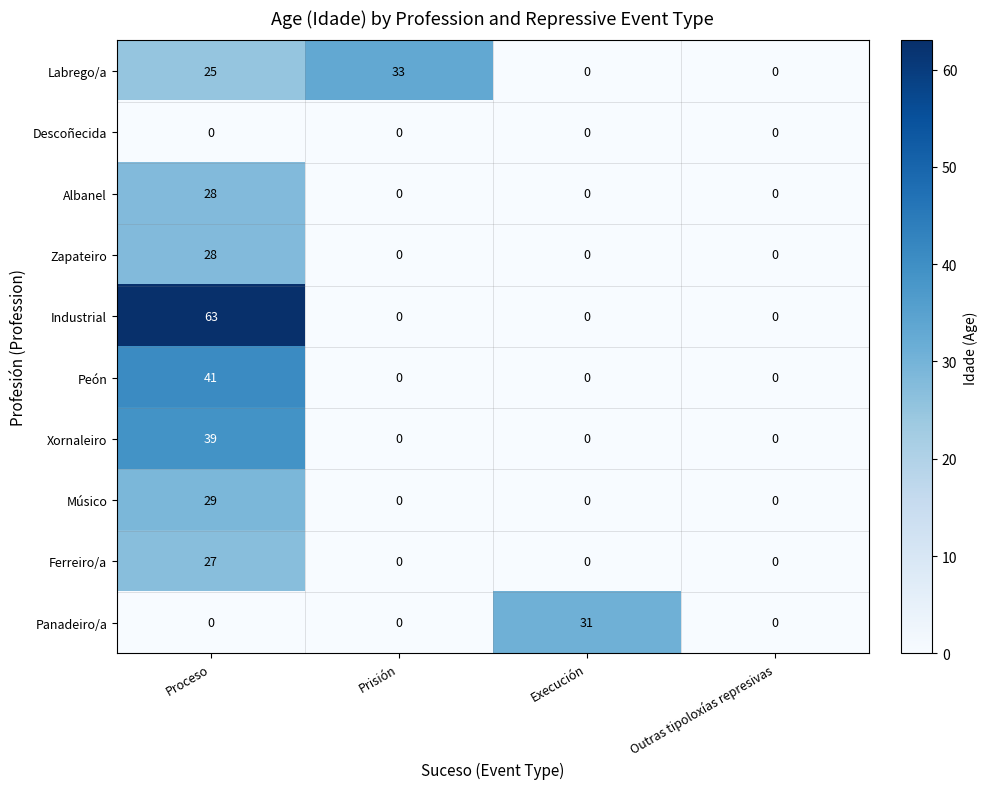

Which series has the widest spread of values?

Industrial